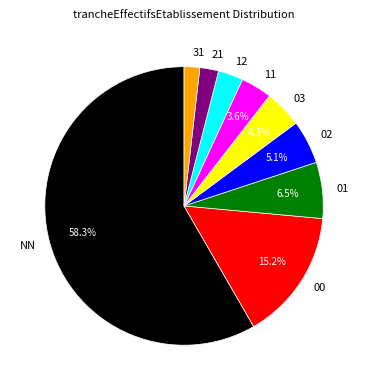

Count the number of slices in the pie.

9